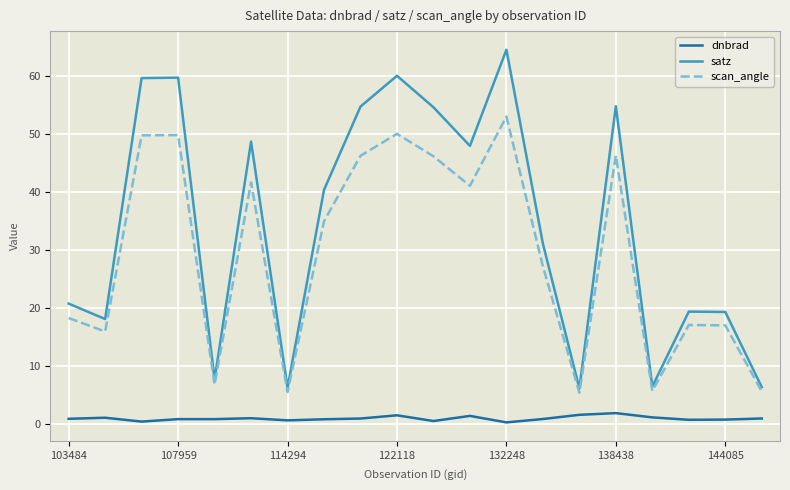

What is the maximum value for dnbrad?

2.0